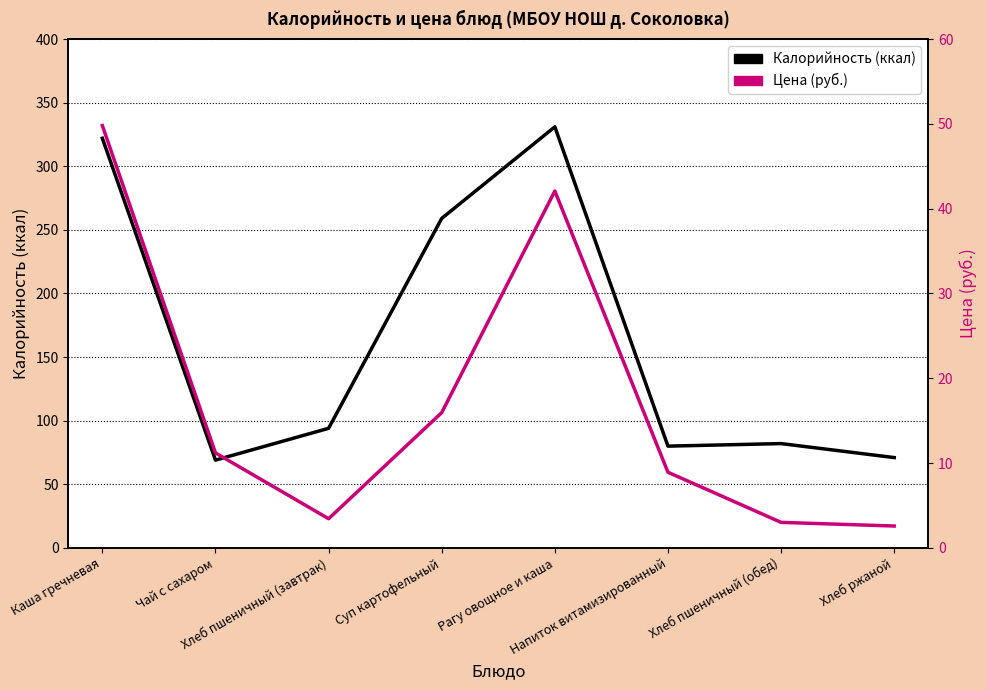

True or false: Калорийность and Цена intersect in this chart.

False